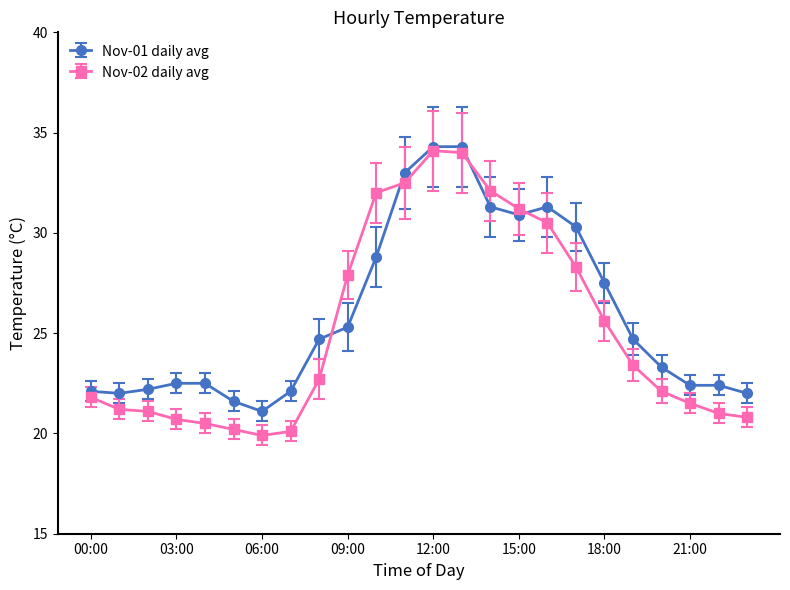

What is the lowest value of the Nov-02 daily avg series?

19.9